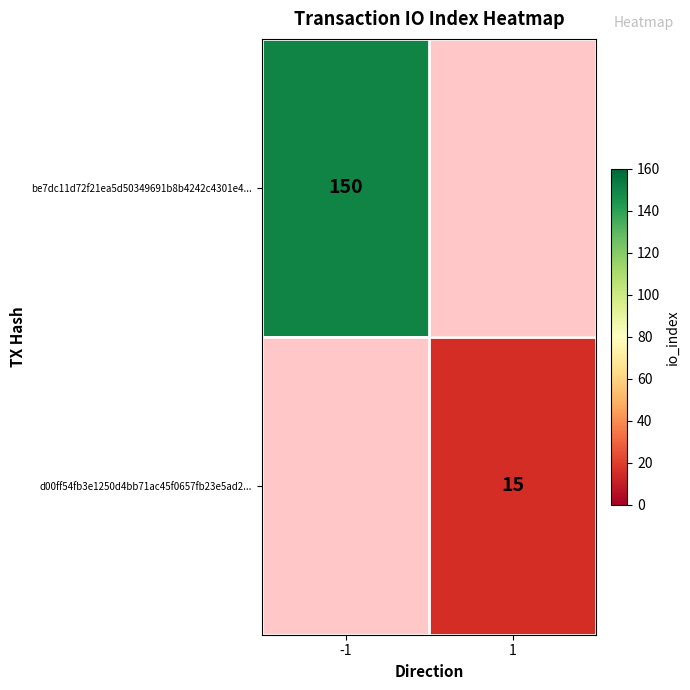

The value of d00ff54fb3e1250d4bb71ac45f0657fb23e5ad2... at 1 is 15. True or false?

True